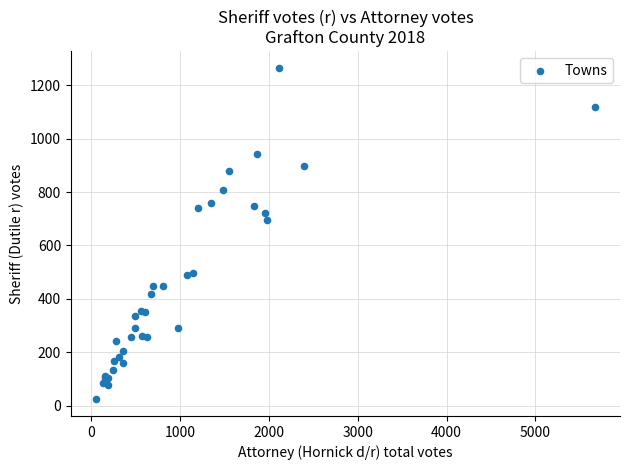

What Y value in the scatter plot is closest to 644?

696